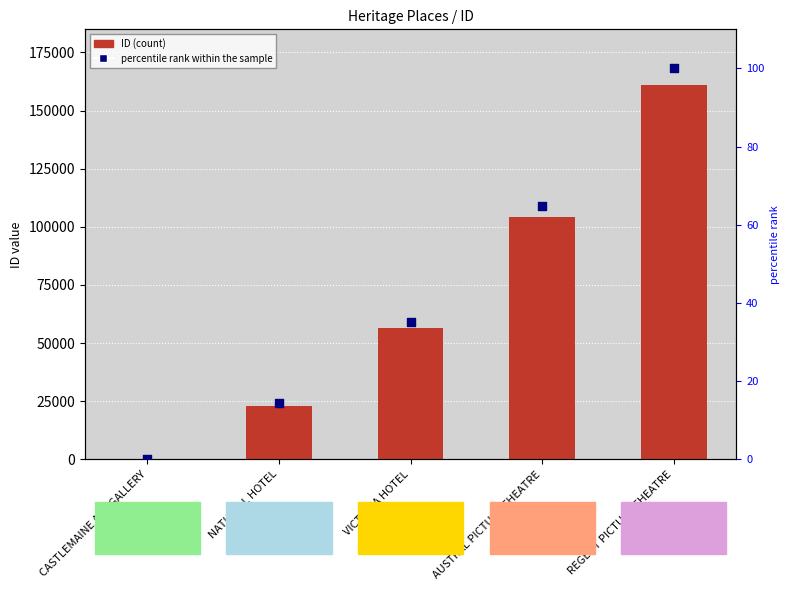

What are all the series names shown in the legend?

ID (count), percentile rank within the sample